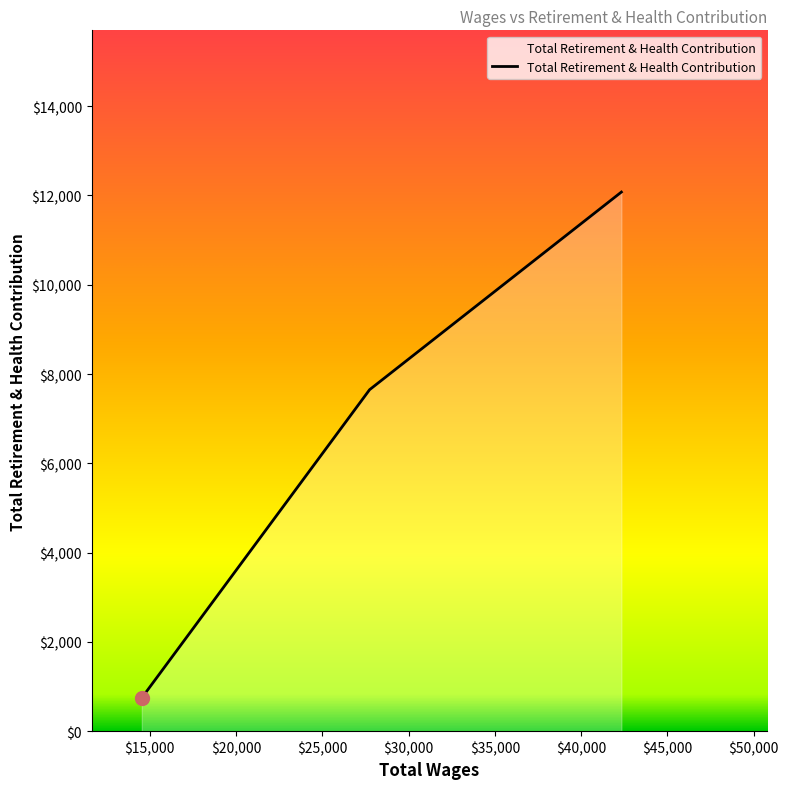

How many lines are shown in the chart?

1